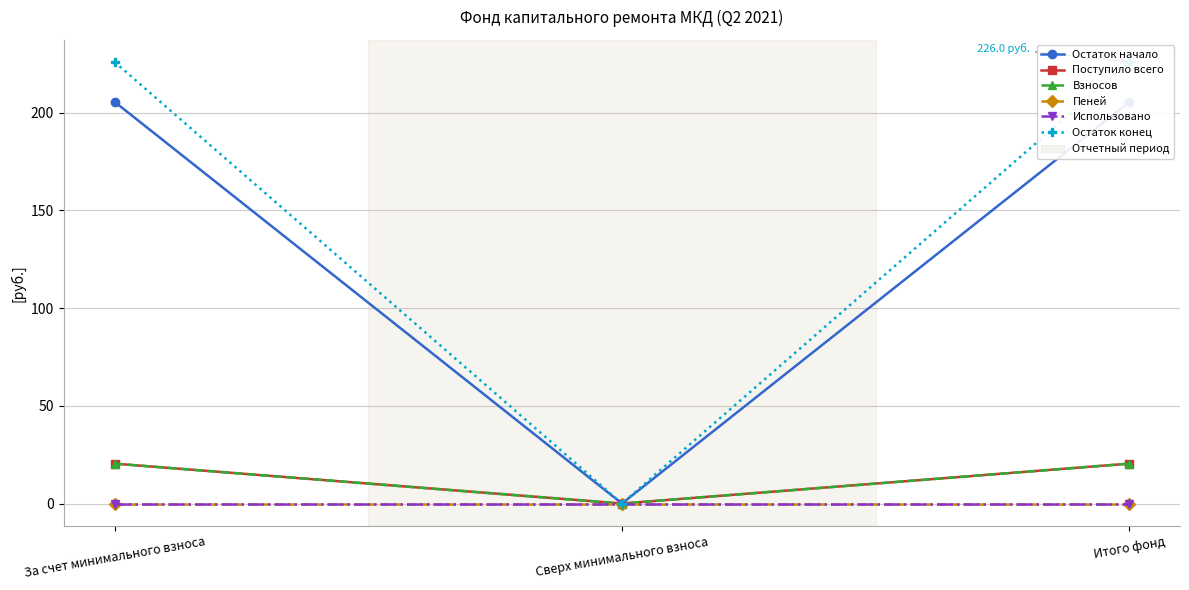

List the series in order of their peak value, lowest first.

Пеней, Использовано, Поступило всего, Взносов, Остаток начало, Остаток конец